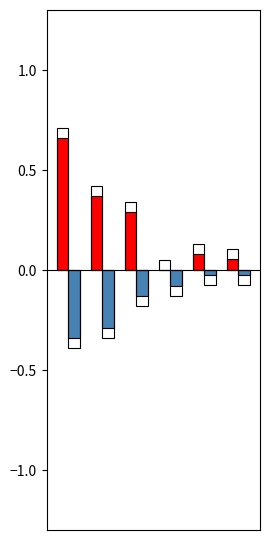

How many data points does each series have?

6